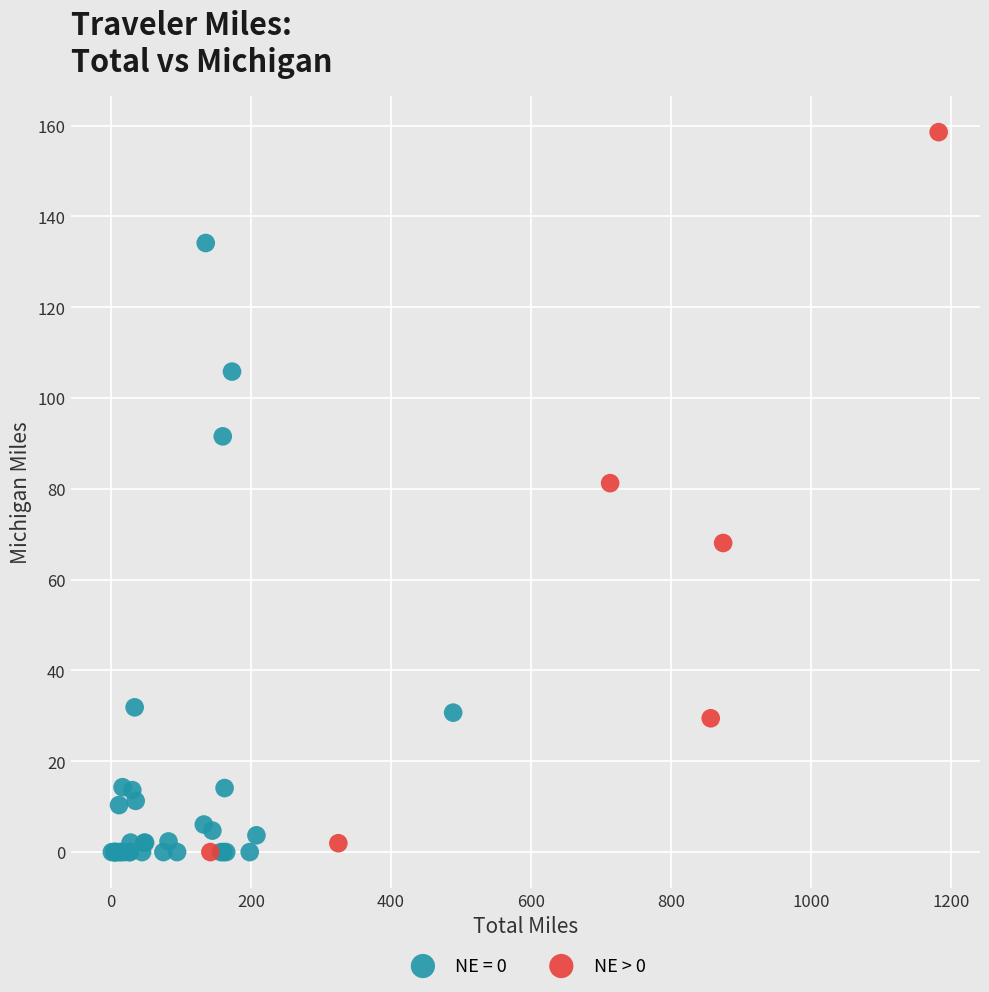

Which series has the widest spread of Y values?

NE > 0